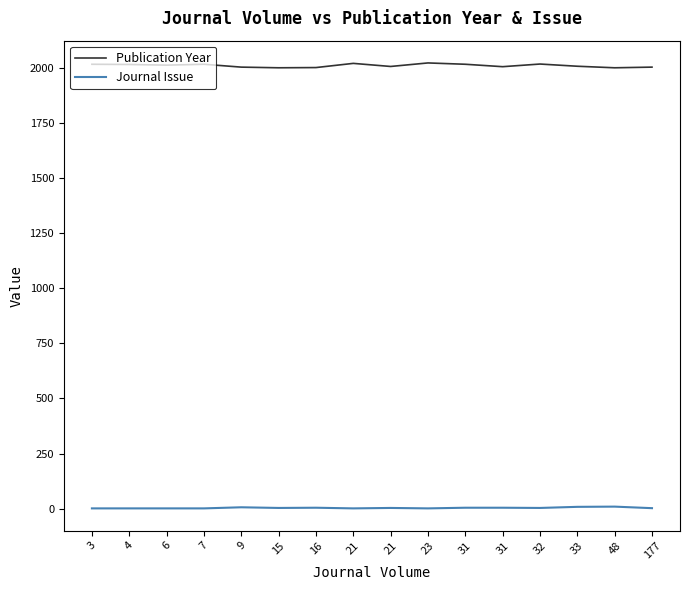

Does the chart display data point markers on the line(s)?

No